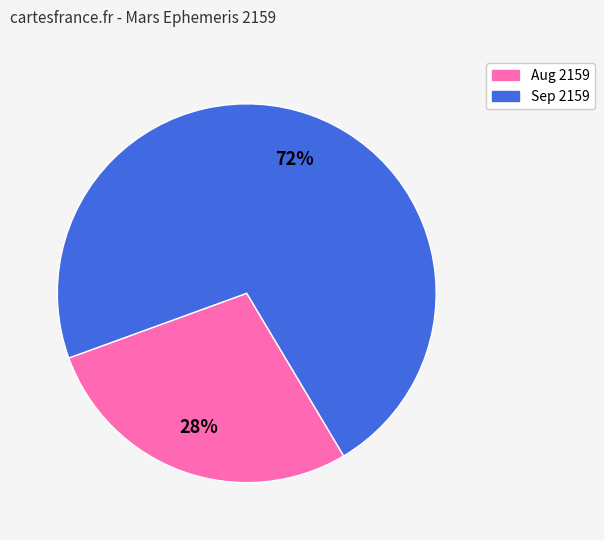

To the nearest percent, what is the average slice percentage?

50%